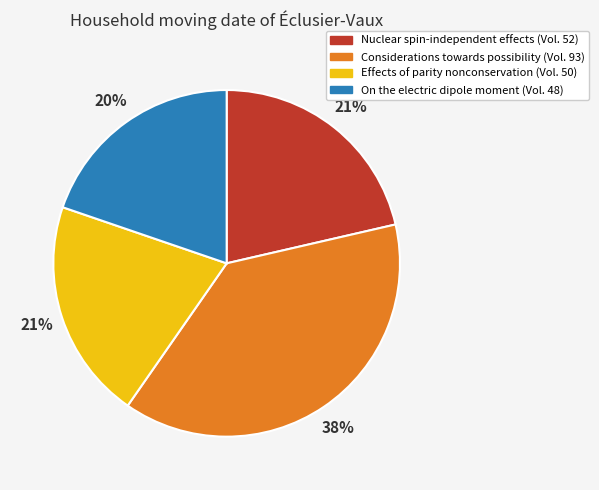

Combined, do Nuclear spin-independent effects and On the electric dipole moment account for over 50%?

No